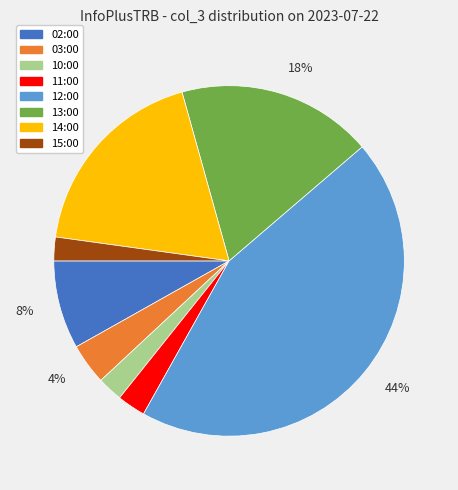

To the nearest percent, what is the difference between the largest and smallest slice percentages?

42%